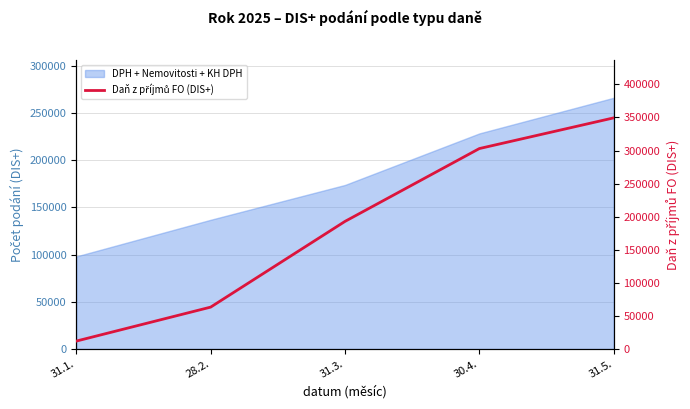

At which label is the value closest to 180720?

31.3.